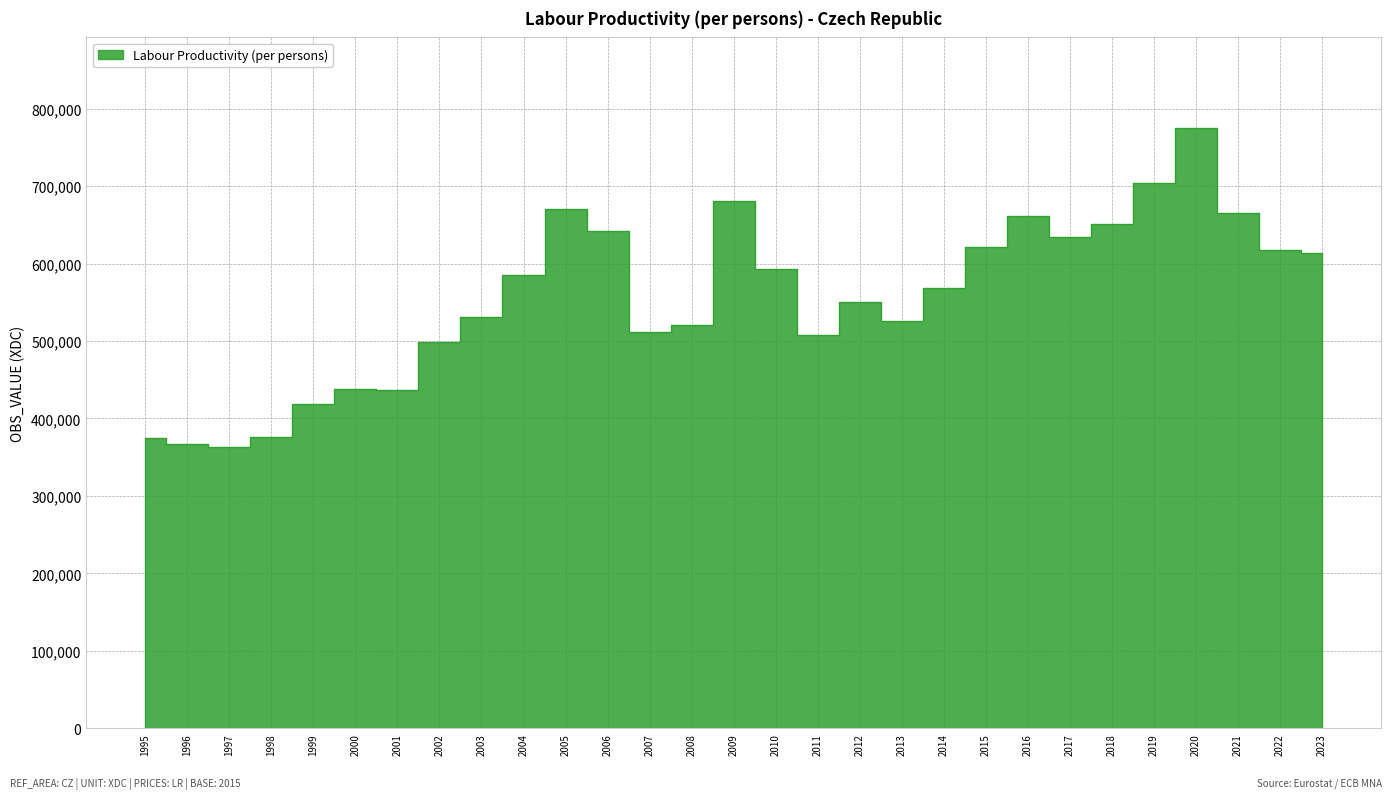

Reading left to right, transcribe all the data shown in this chart.

1995=374573.2	1996=367555.8	1997=363184.7	1998=376215.2	1999=418746.2	2000=438427.5	2001=436450.5	2002=498526.3	2003=530855.1	2004=584831.6	2005=670568.1	2006=642593.0	2007=511389.9	2008=521042.2	2009=680523.1	2010=593632.7	2011=507252.1	2012=550906.2	2013=525982.3	2014=568457.0	2015=621903.5	2016=662044.0	2017=633869.3	2018=651225.6	2019=703807.7	2020=775677.0	2021=664818.7	2022=618121.7	2023=613309.7